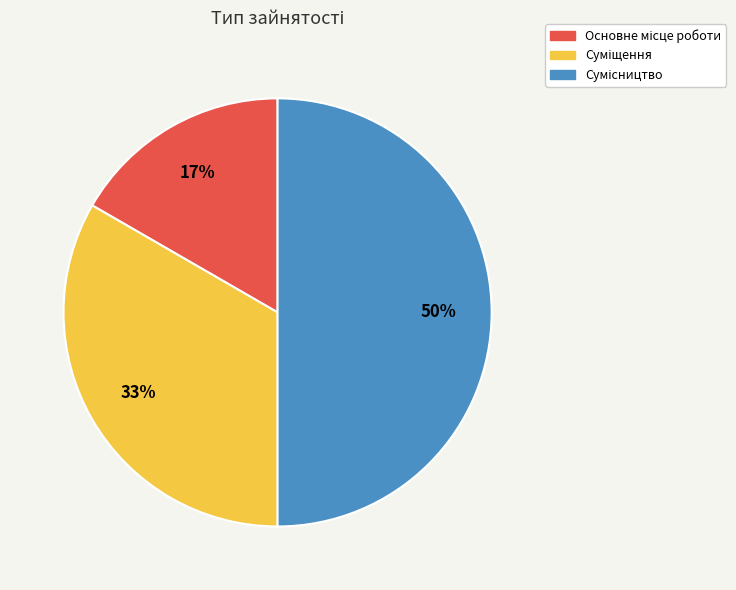

To the nearest percent, what is the average slice percentage?

33%